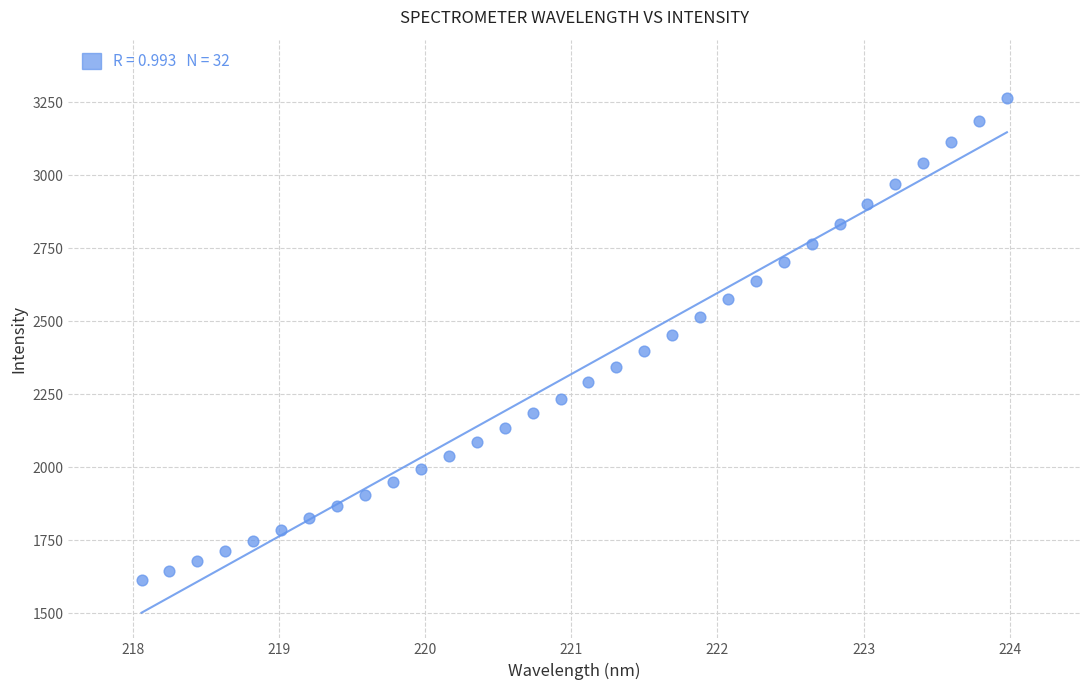

What is the range of Y values (max minus min)?

1650.5